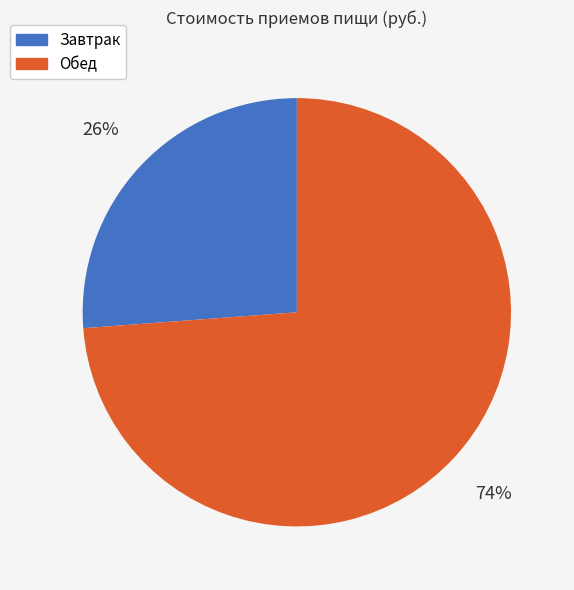

Which category has the smallest portion of the pie?

Завтрак